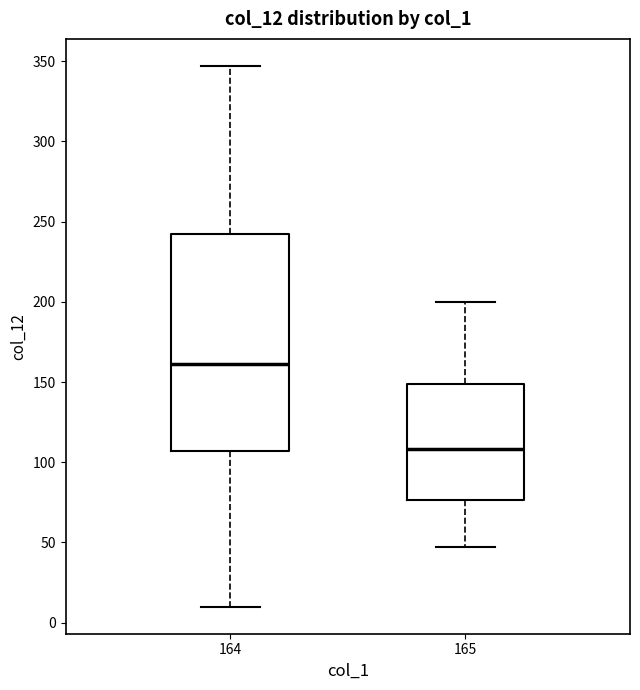

Where does the median line of the box at x = 164 sit on the y-axis? The values are not printed on the chart, so give them approximately, as read against the axis.

160